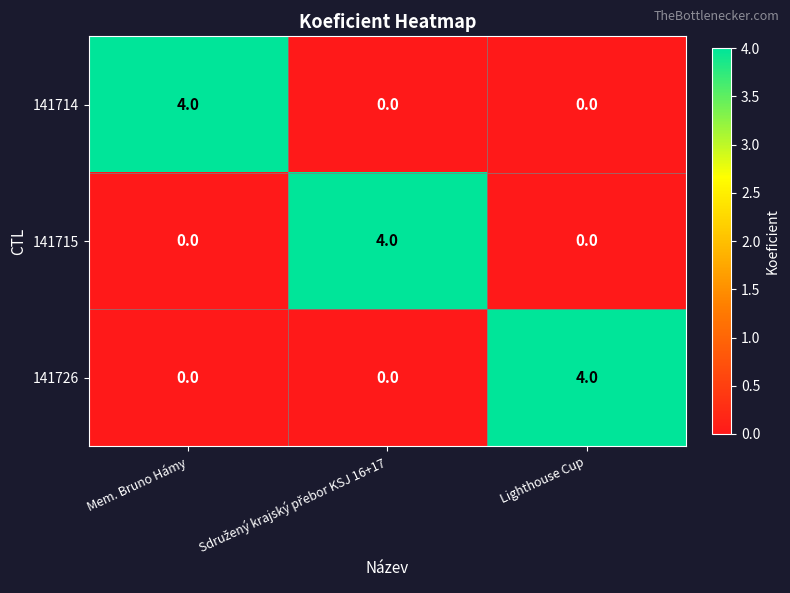

Count the 141714 values in the range 0 to 4.

3